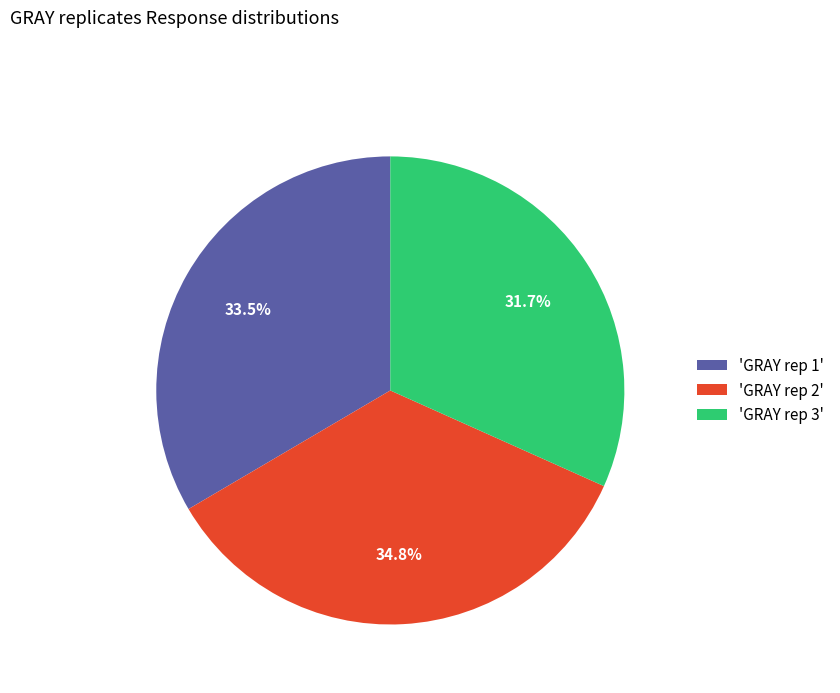

Is there any slice that represents more than half of the pie?

No